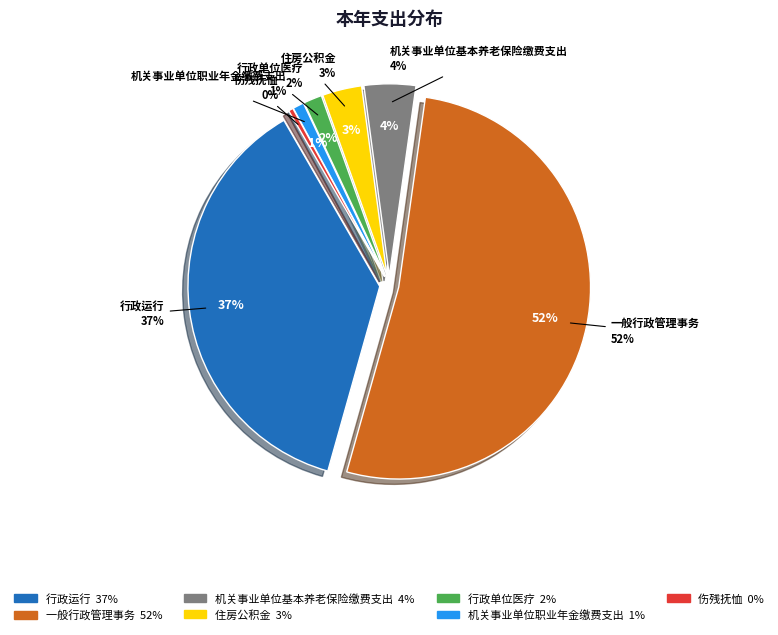

To the nearest percent, what percentage of the pie is 住房公积金?

3%